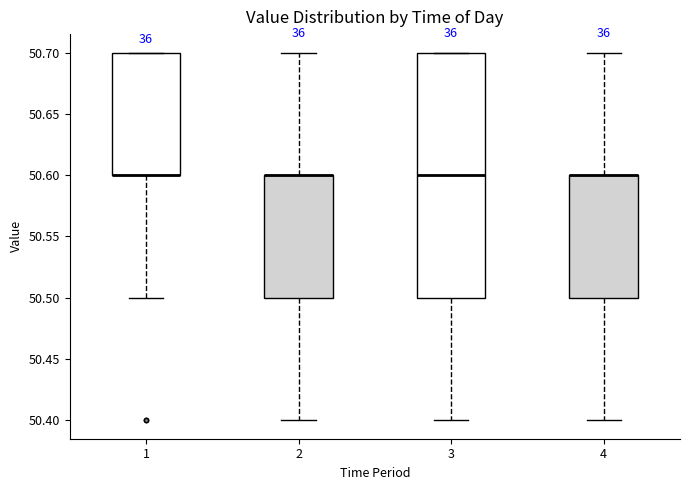

Which box is the tallest, from its lower edge to its upper edge?

3